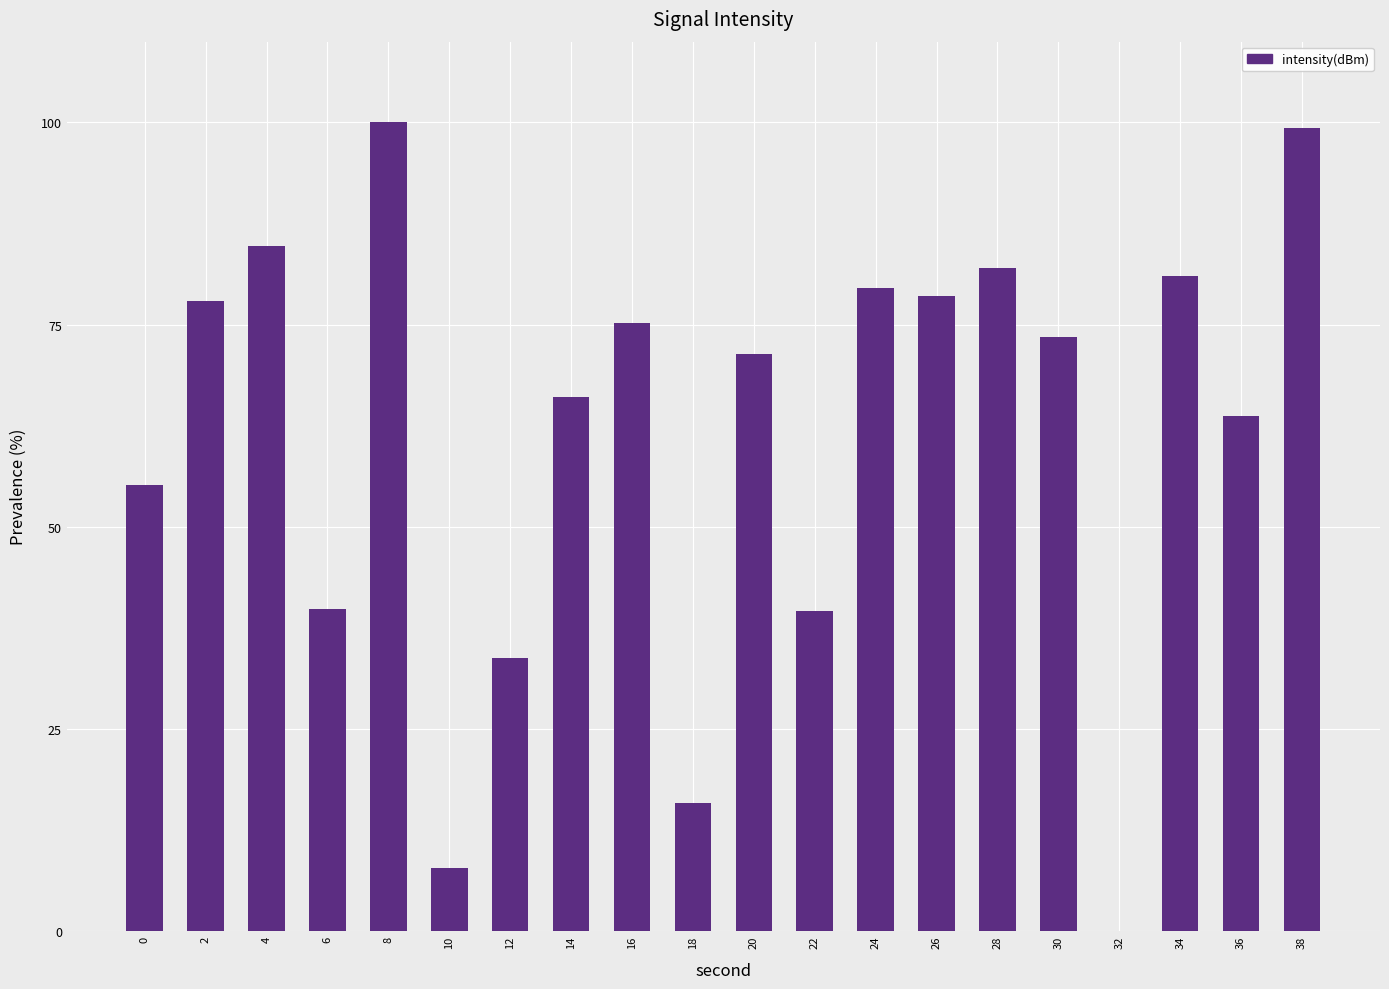

Does the chart contain any negative values?

No